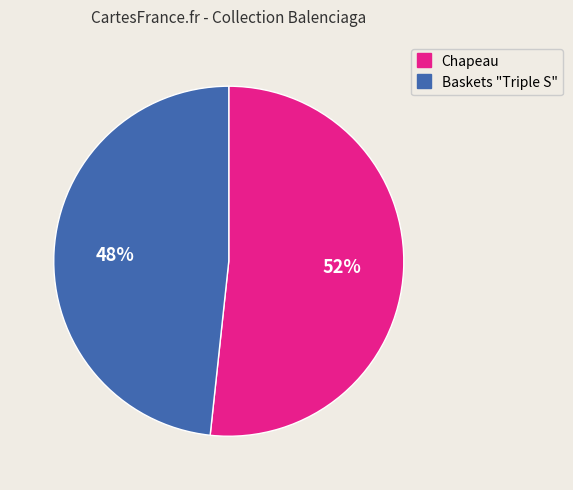

Approximately how many times larger is the value at Chapeau compared to Baskets "Triple S"?

1.1